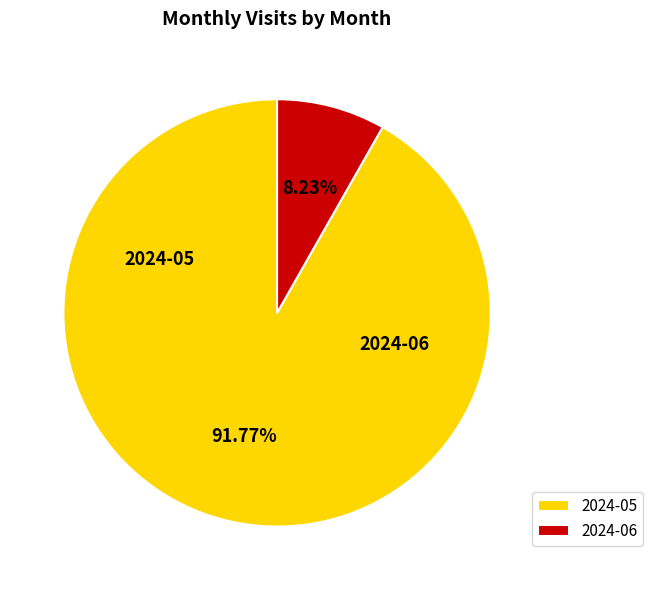

Is there any slice that represents more than half of the pie?

Yes